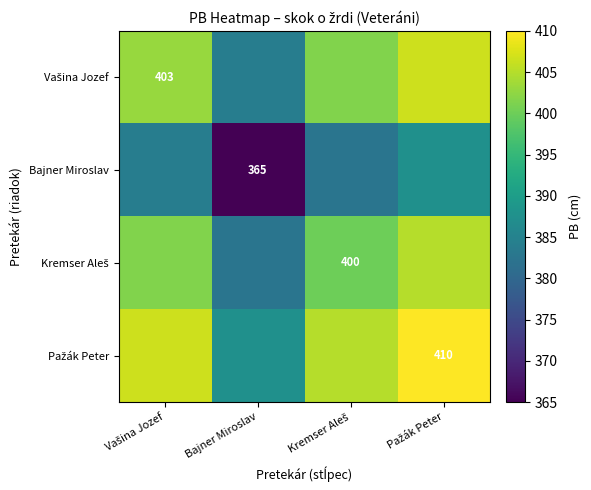

How many series are shown in this chart?

4